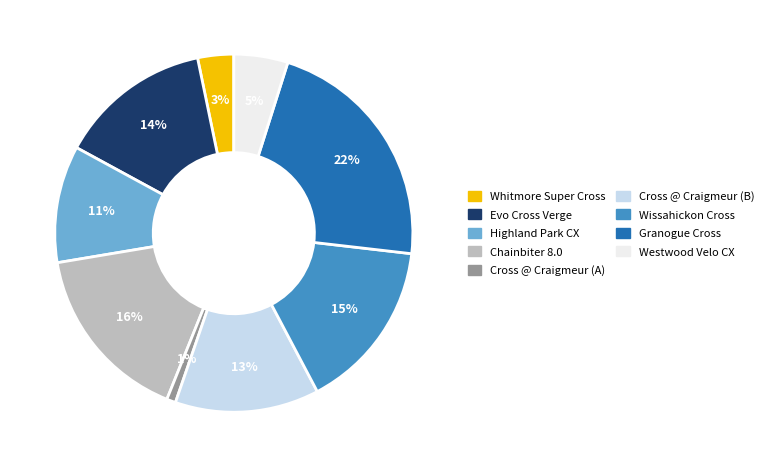

To the nearest percent, what is the combined percentage of Cross @ Craigmeur (A) and Granogue Cross?

23%